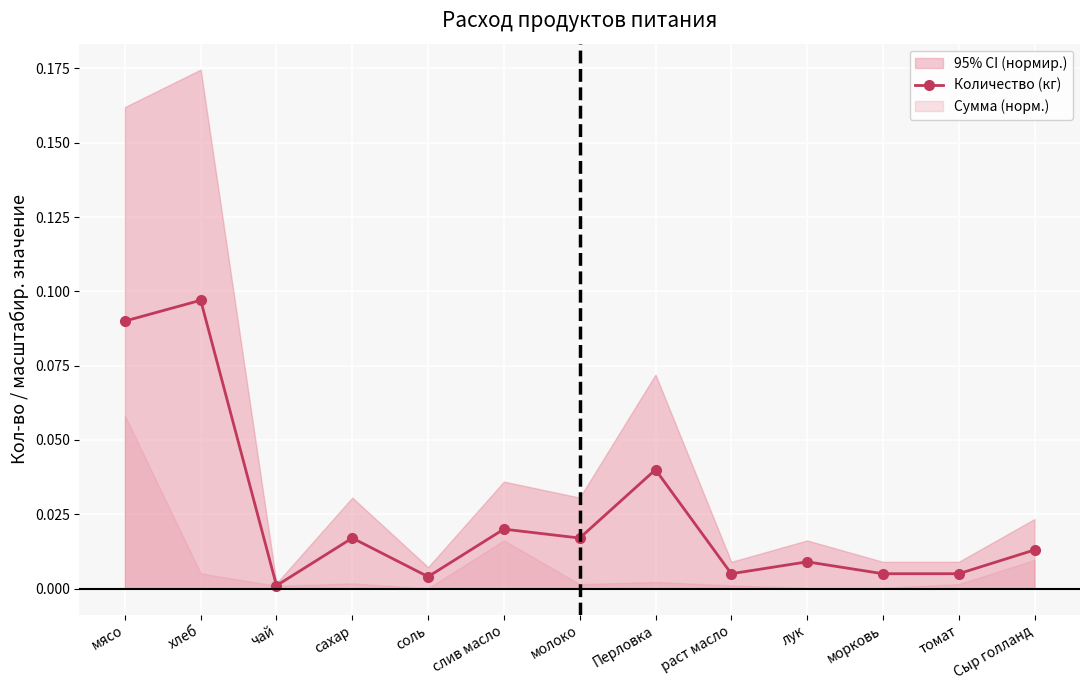

What is the approximate value at хлеб?

0.1